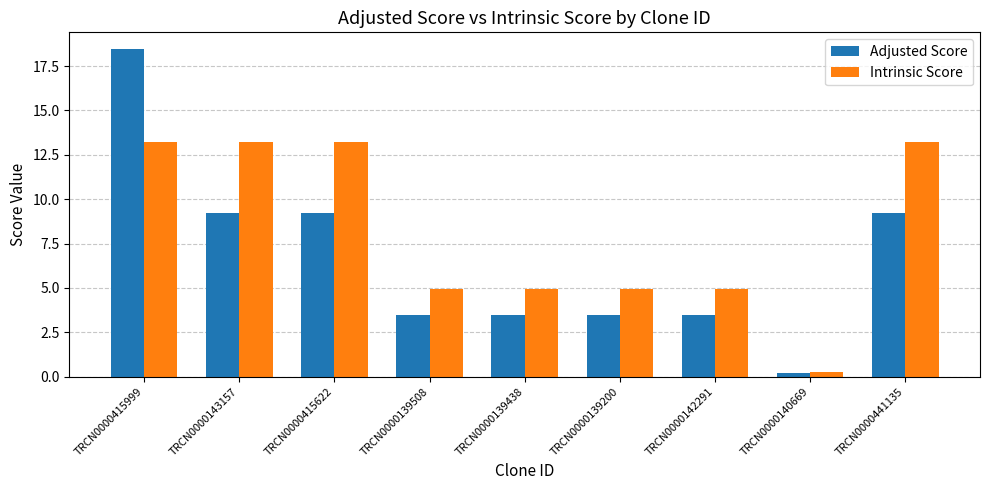

Are the bars grouped side by side (vs. stacked)?

Yes